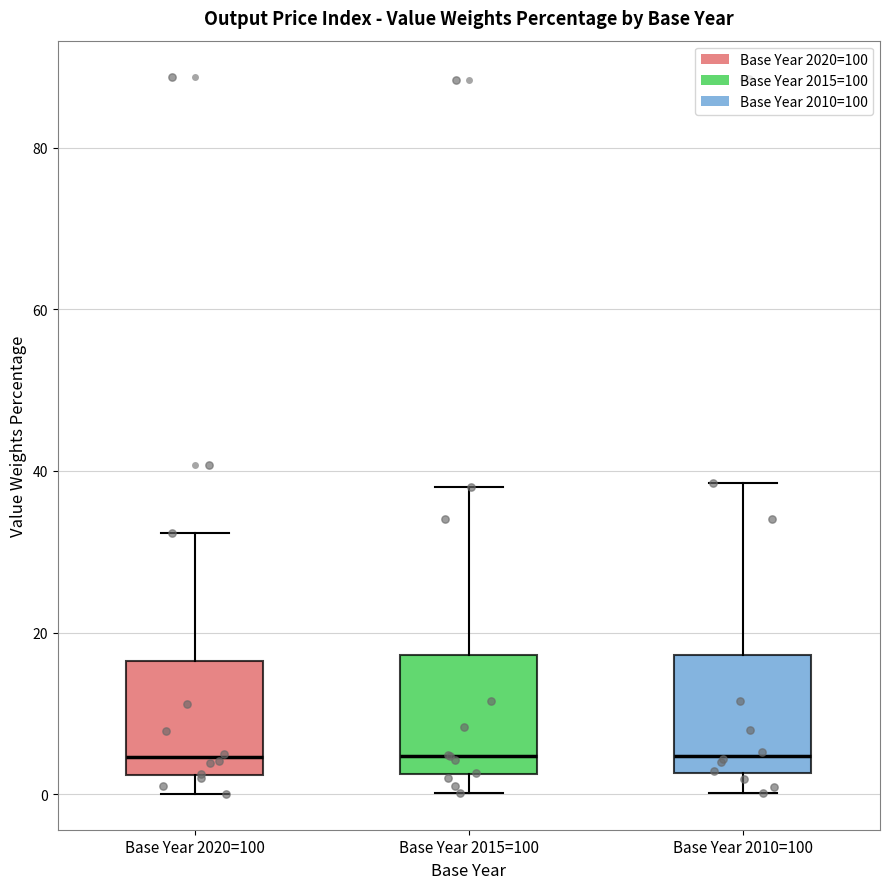

Reading left to right, transcribe this box plot: for each box, give where its median line is, the range the box spans, and where its two whiskers end, as read against the y-axis. The values are not printed on the chart, so give them approximately, as read against the axis.

Base Year 2020=100: median 4, box 2 to 16, whiskers 0 to 32
Base Year 2015=100: median 4, box 2 to 18, whiskers 0 to 38
Base Year 2010=100: median 4, box 2 to 18, whiskers 0 to 38